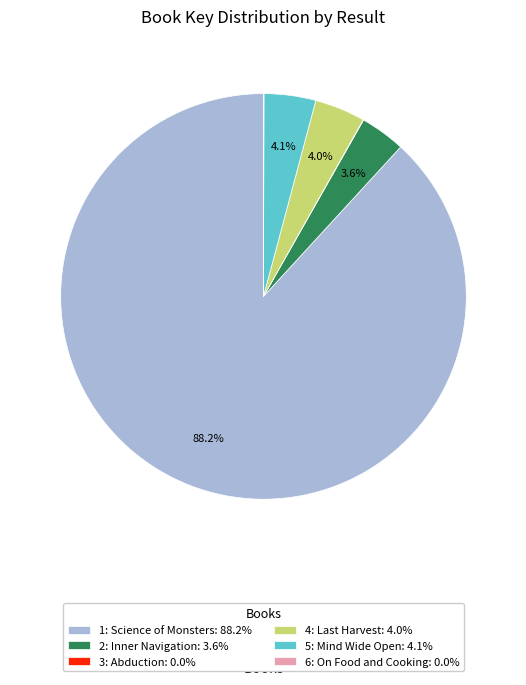

Is the sum of 1: Science of Monsters: 88.2% and 2: Inner Navigation: 3.6% greater than half?

Yes